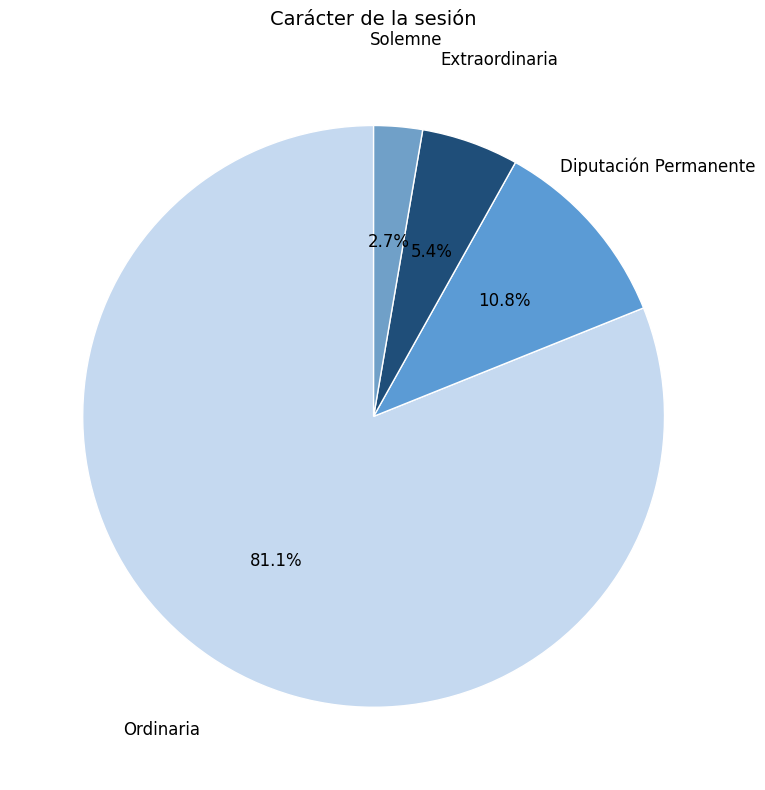

To the nearest percent, what is the average slice percentage?

25%